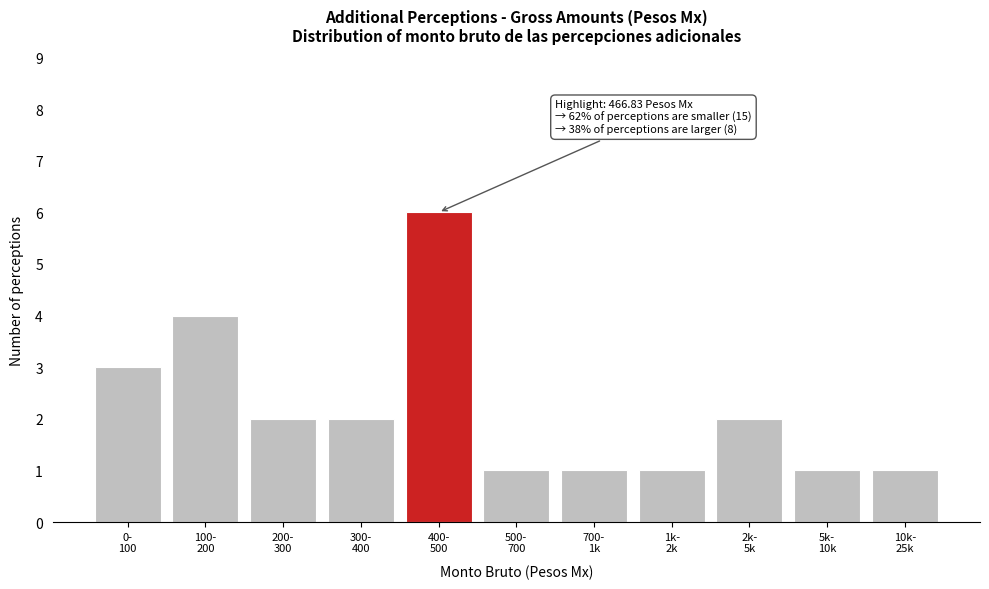

Reading left to right, list all the values displayed in this chart.

3	4	2	2	6	1	1	1	2	1	1